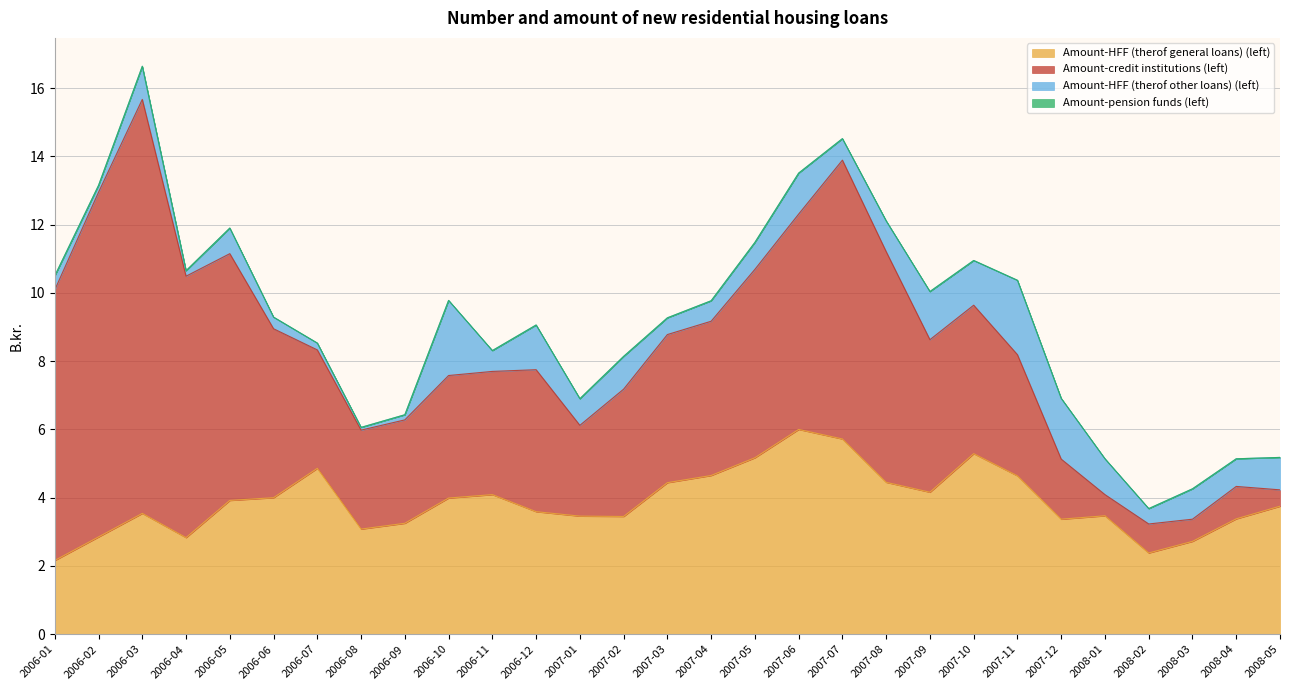

What position from the left is 2006-02?

2